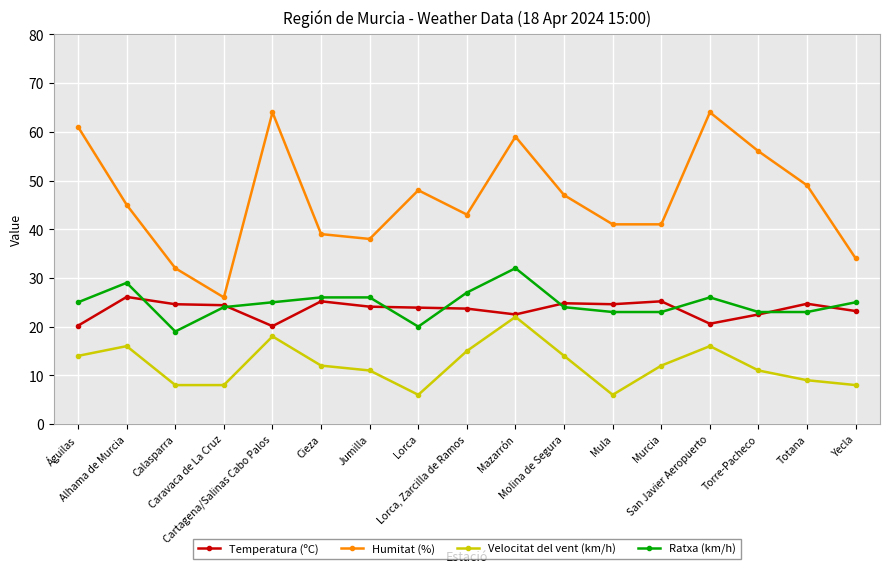

Where does the Velocitat del vent (km/h) series first go above 12?

Águilas